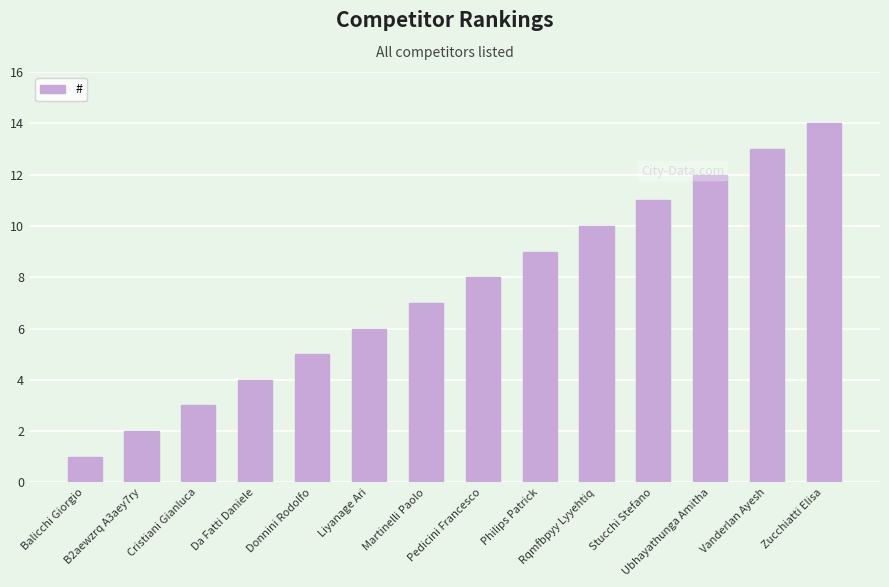

What is the change in value from Martinelli Paolo to Zucchiatti Elisa?

+7